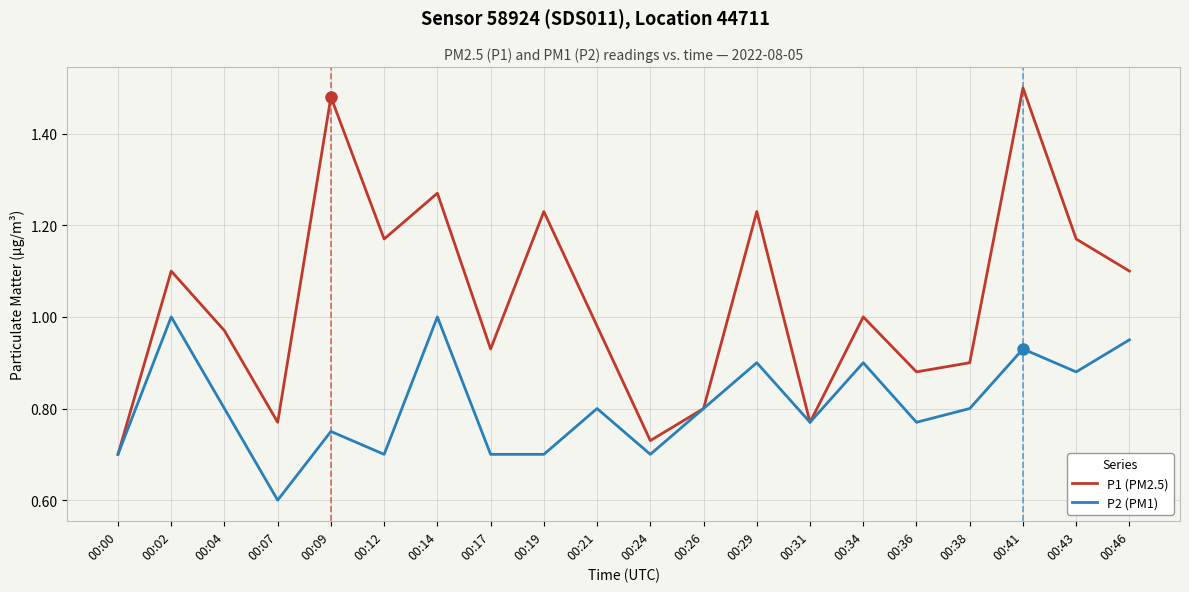

Rank the series by their average value, from highest to lowest.

P1 (PM2.5), P2 (PM1)